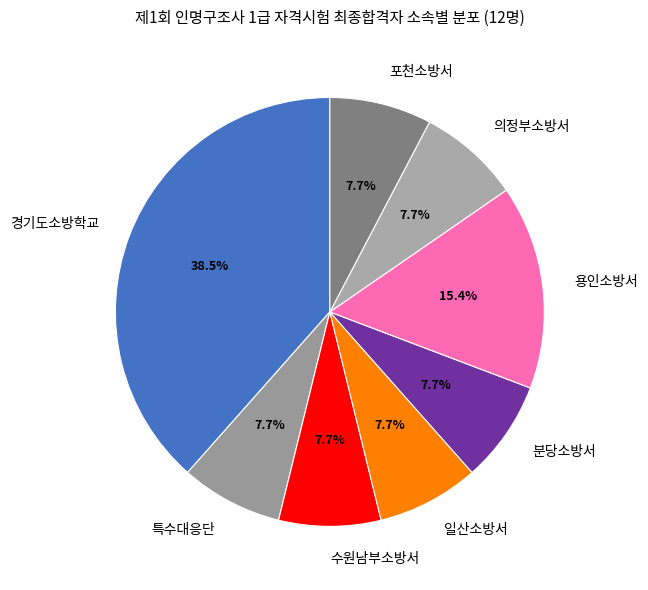

What portion of the pie excludes 수원남부소방서?

92.3%